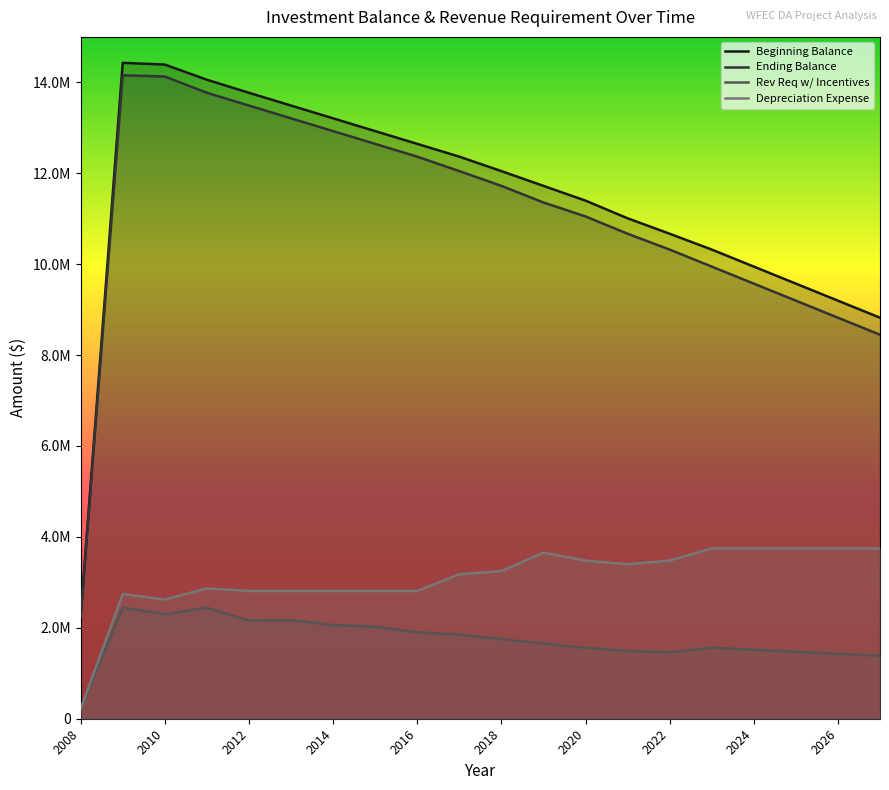

What is the value of the Beginning Balance point at the 4th from the left?

14057177.7